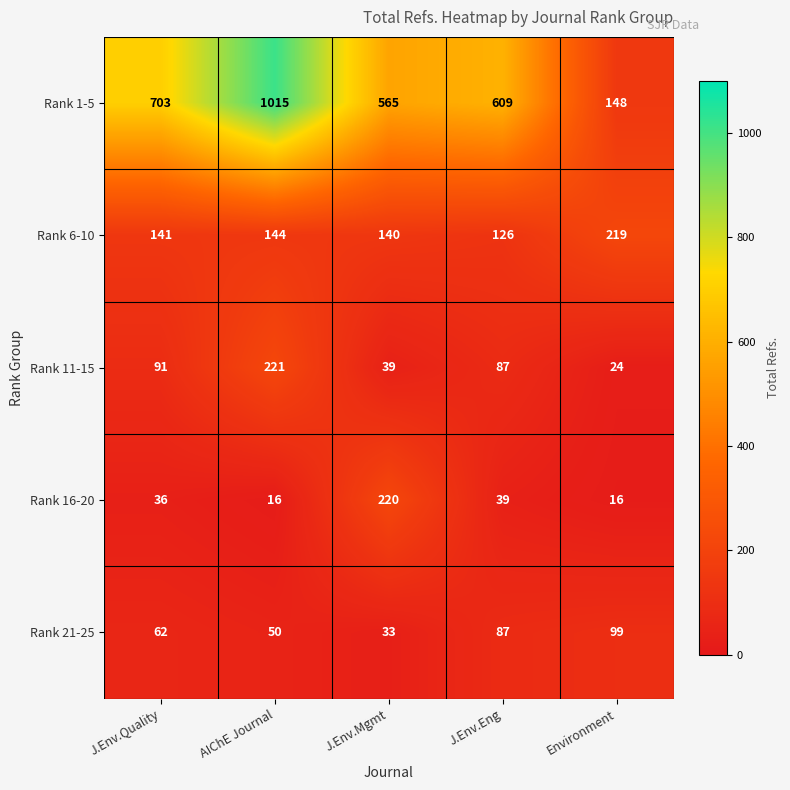

True or false: Rank 1-5 has a value of 148 at Environment.

True